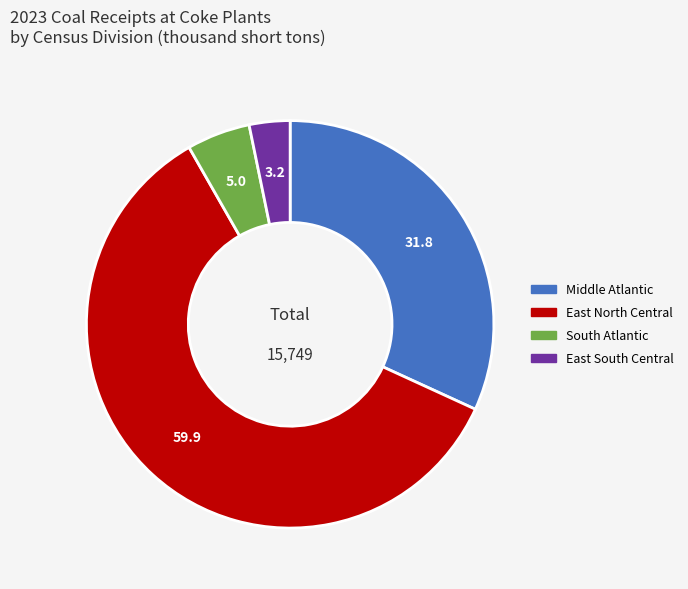

Does East South Central account for over 50% of the chart?

No